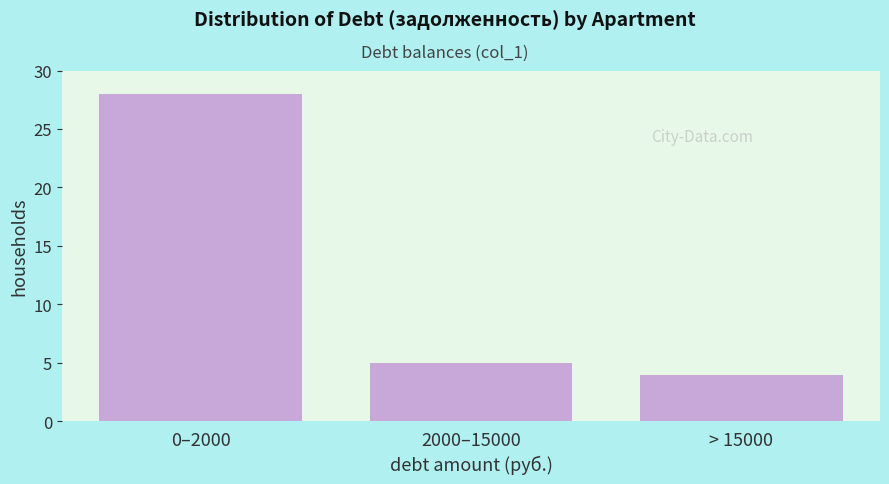

Reading left to right, transcribe all the data shown in this chart.

0–2000=28	2000–15000=5	> 15000=4